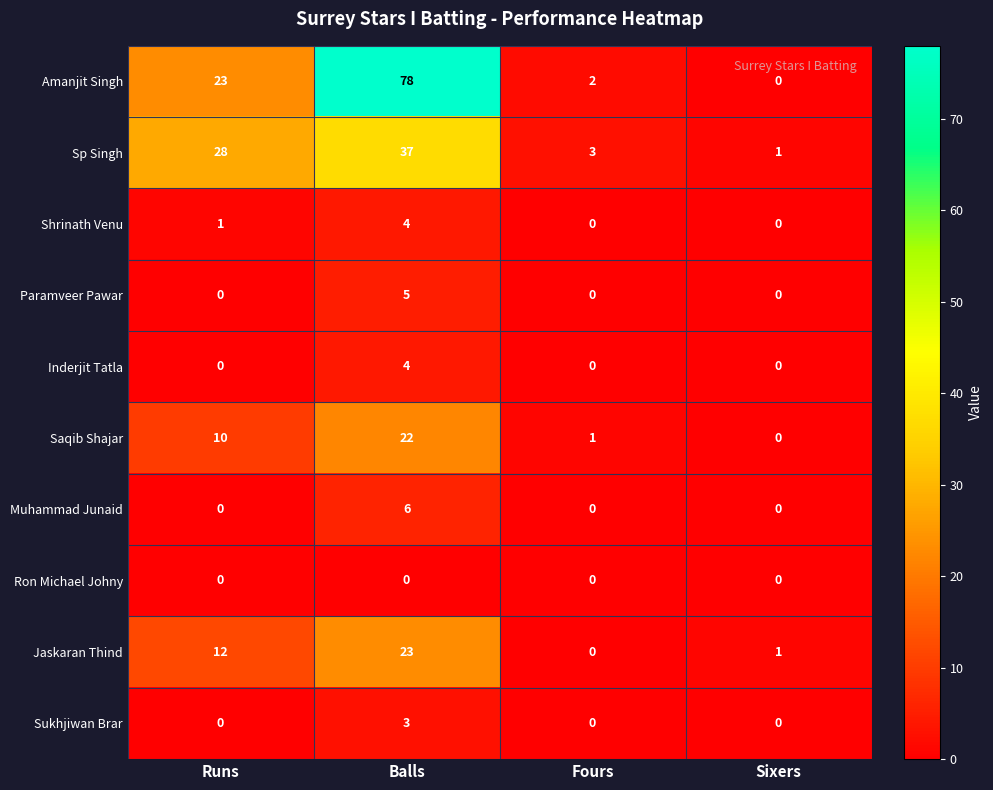

What is the maximum value shown in the chart?

78